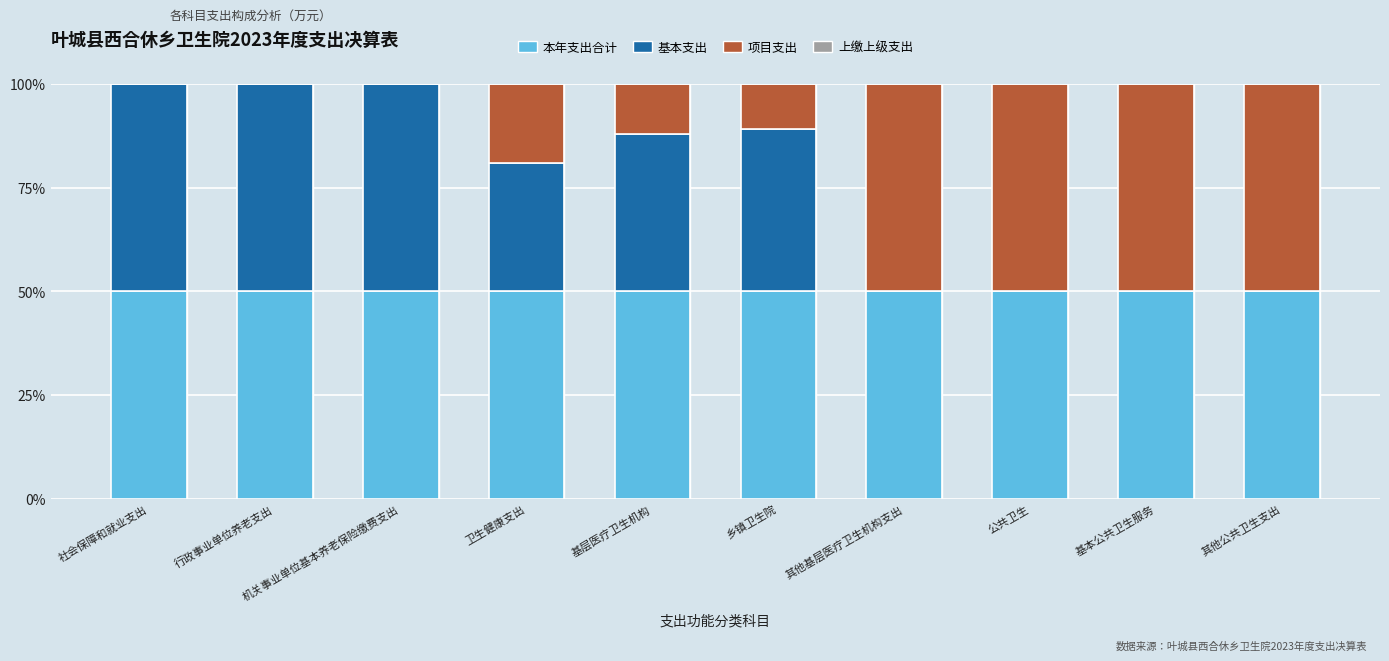

What is the sum of all 本年支出合计 values?

500.0